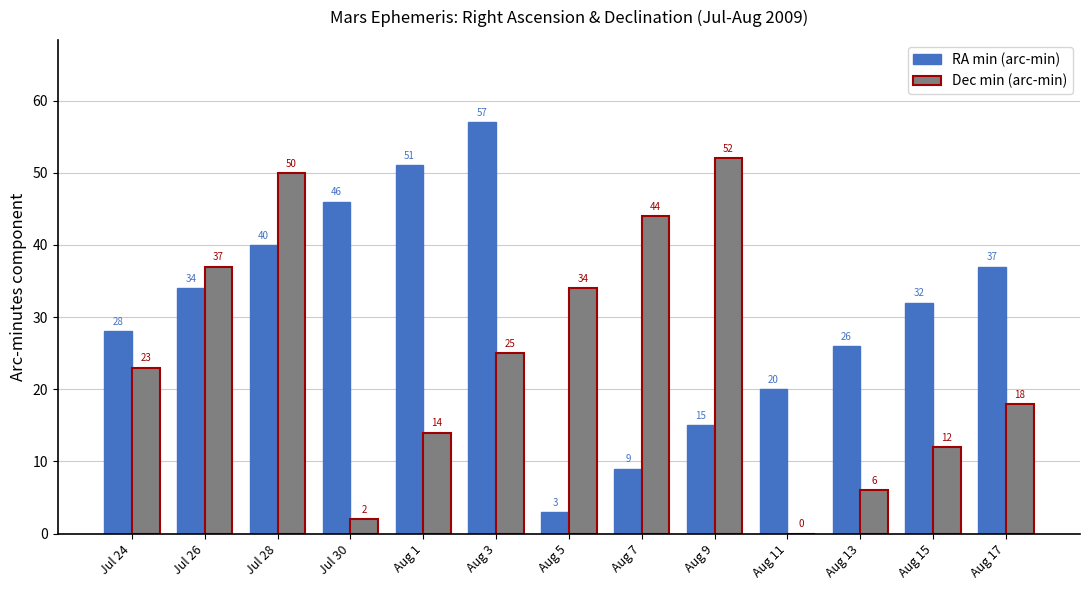

Reading right to left, list all the values displayed in this chart.

RA min: Aug 17=37	Aug 15=32	Aug 13=26	Aug 11=20	Aug 9=15	Aug 7=9	Aug 5=3	Aug 3=57	Aug 1=51	Jul 30=46	Jul 28=40	Jul 26=34	Jul 24=28
Dec min: Aug 17=18	Aug 15=12	Aug 13=6	Aug 11=0	Aug 9=52	Aug 7=44	Aug 5=34	Aug 3=25	Aug 1=14	Jul 30=2	Jul 28=50	Jul 26=37	Jul 24=23